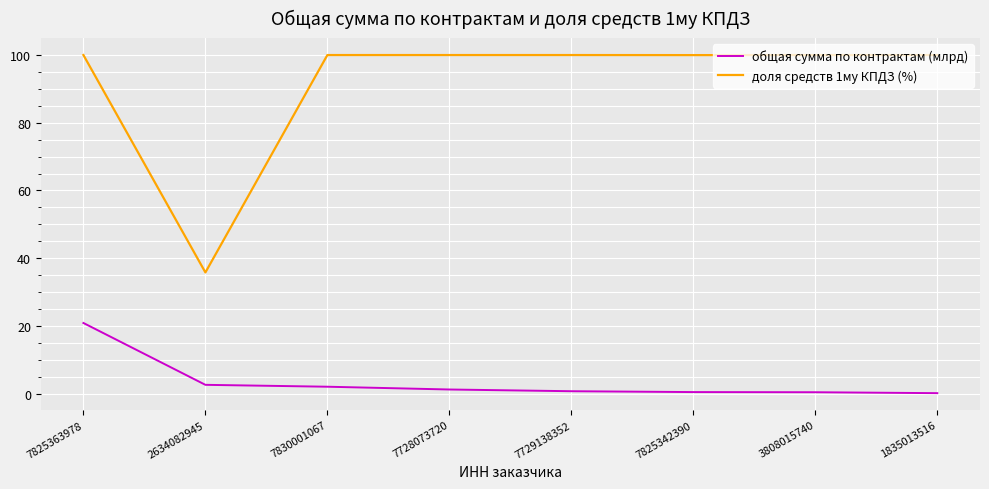

How many series are shown in this chart?

2